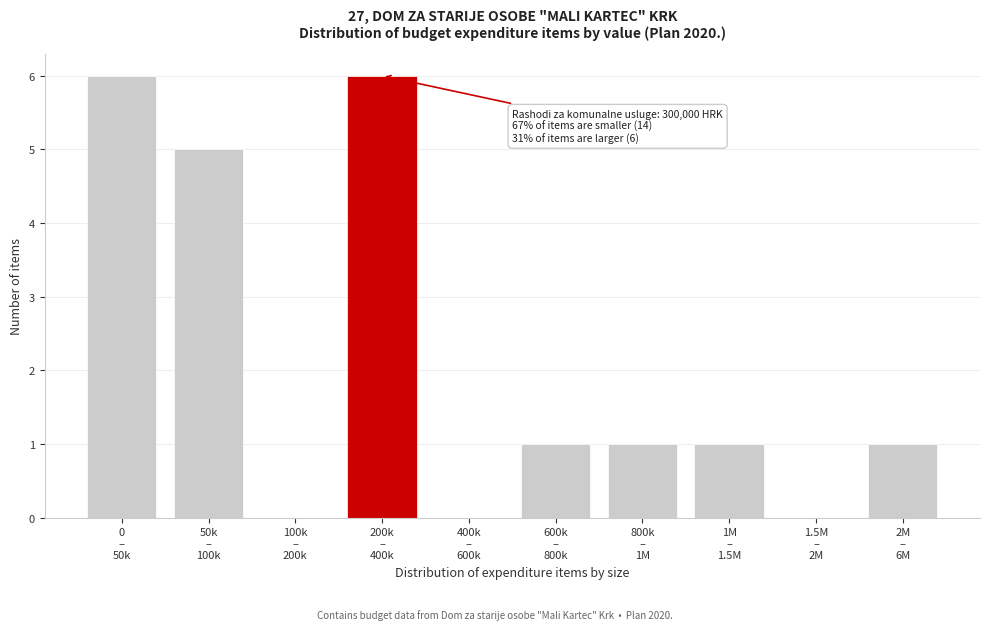

How many data points does each series have?

10